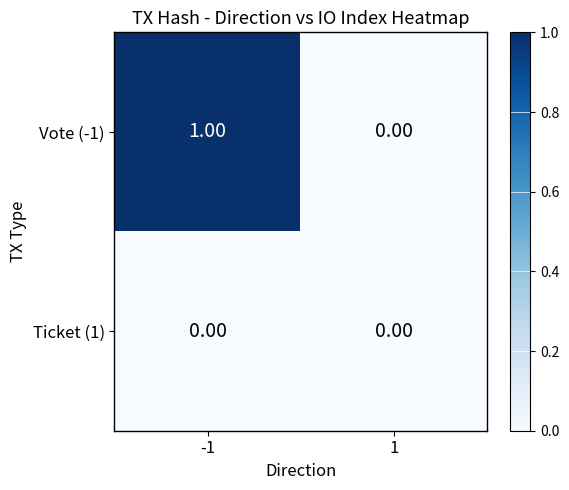

Which series has the widest spread of values?

Vote (-1)